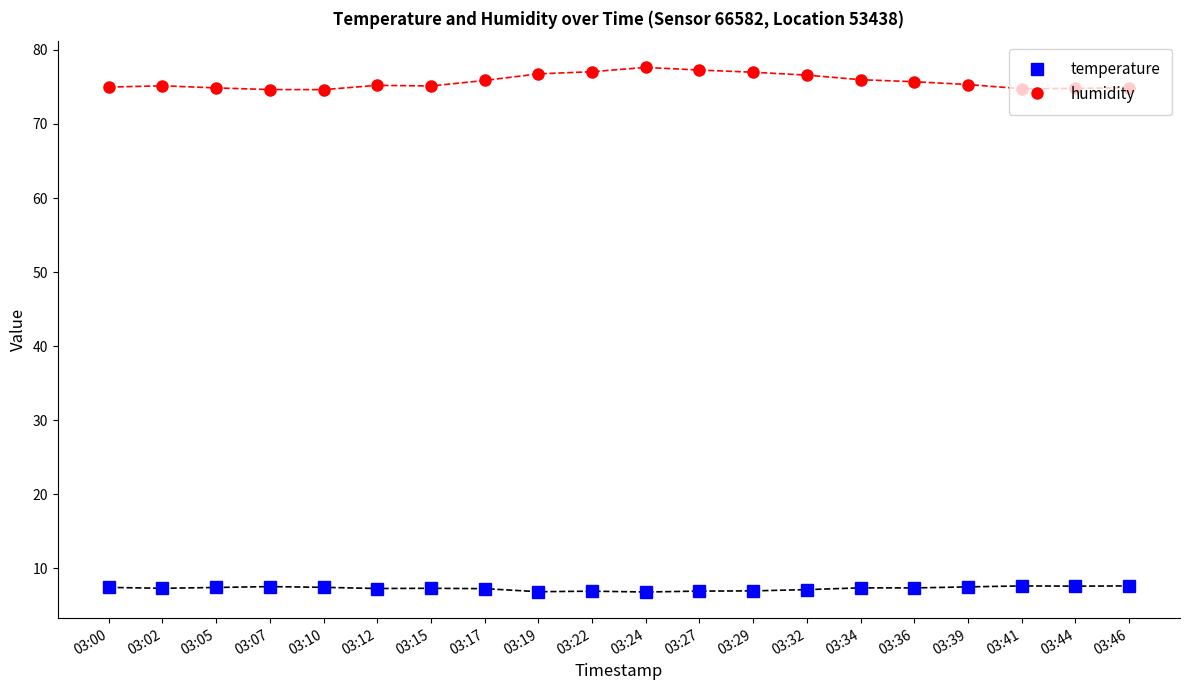

What are all the series names shown in the legend?

temperature, humidity